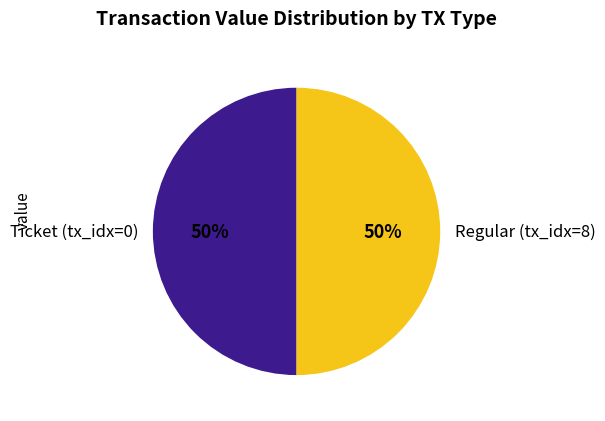

How many slices are in this pie chart?

2